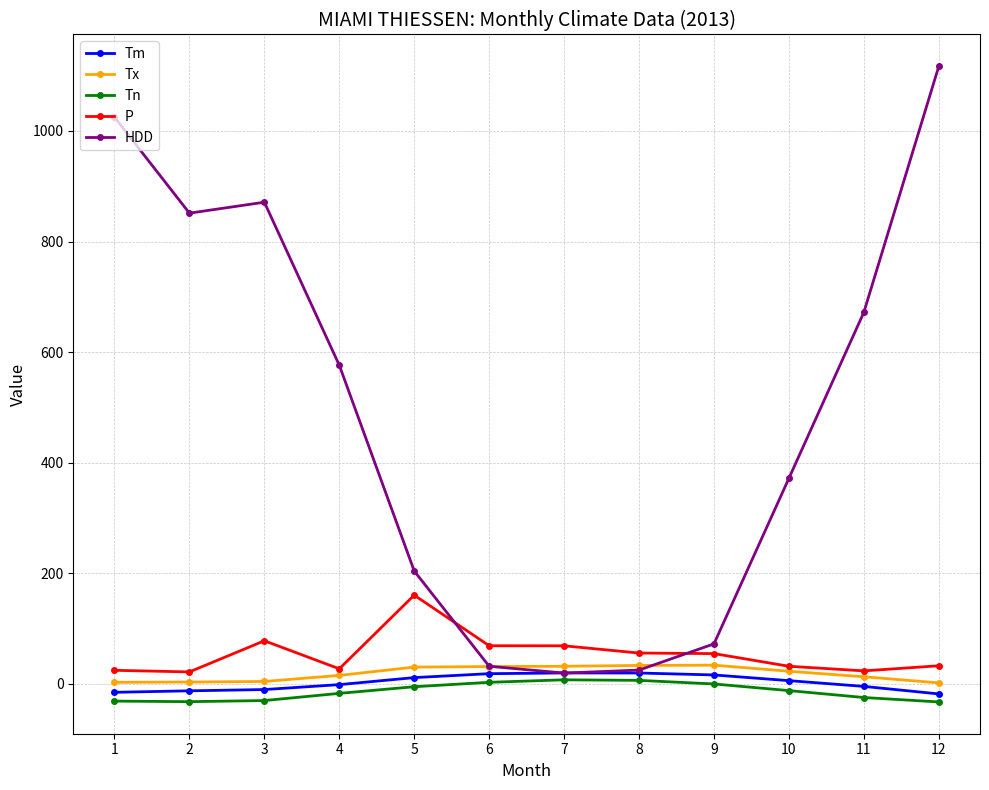

At which category does the chart reach its peak across all series?

12